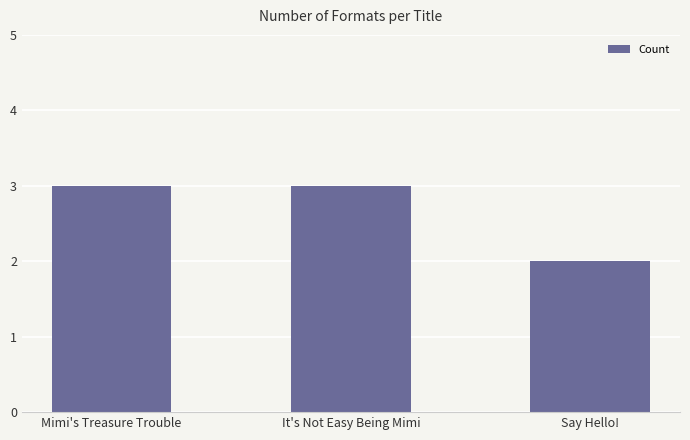

True or false: the data shows 5 at It's Not Easy Being Mimi.

False